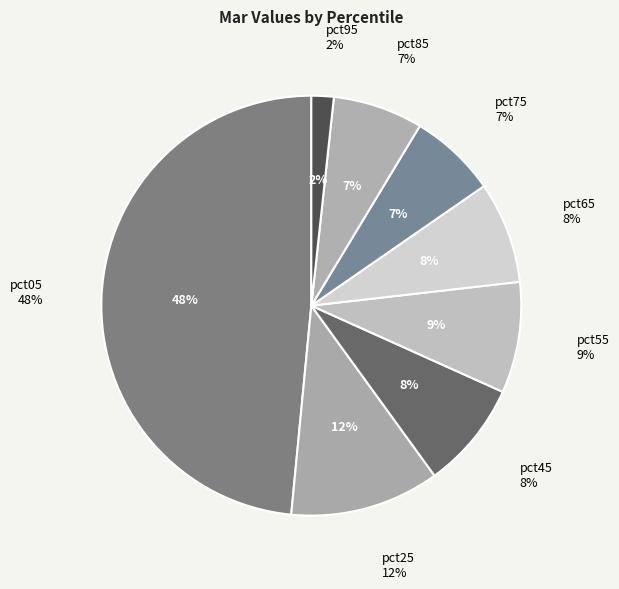

Is there a majority slice in this chart?

No